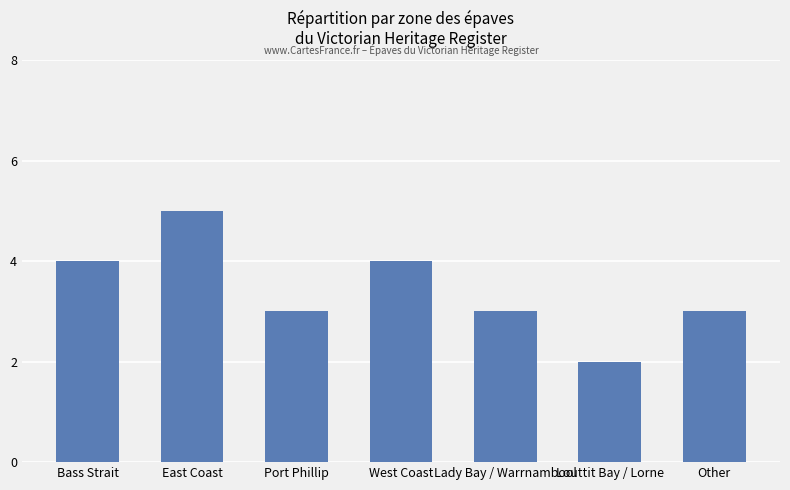

What value does the data have at Other?

3